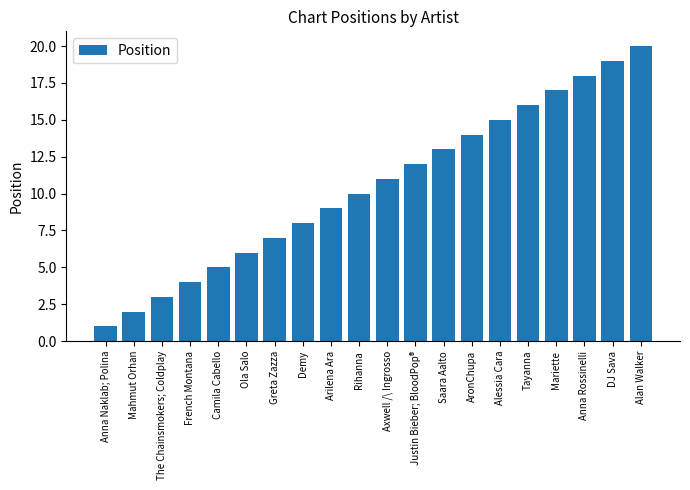

What is the approximate value at Tayanna?

16